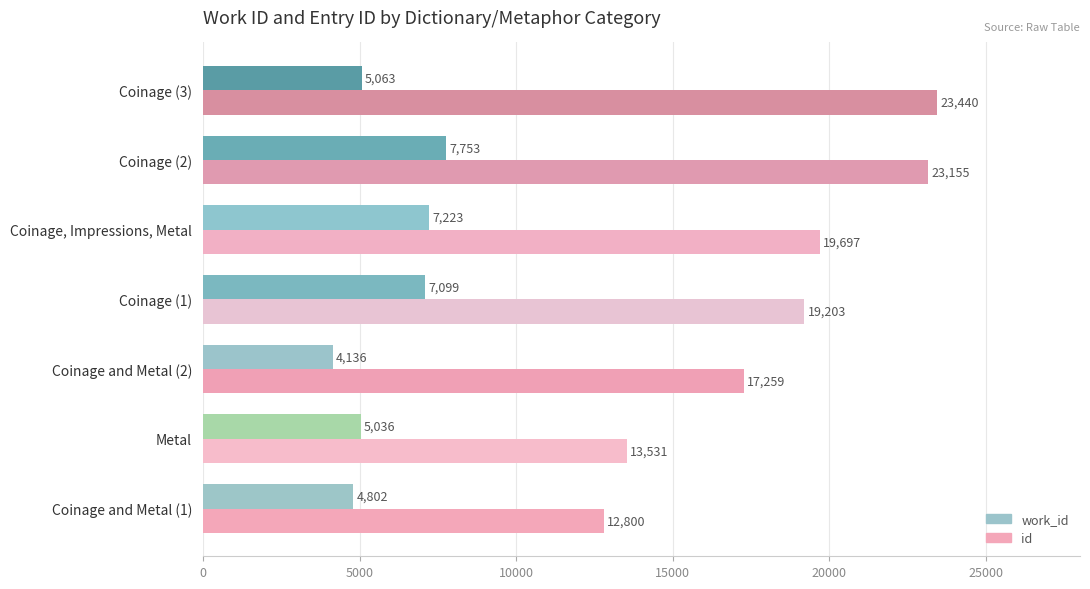

List the labels in order of work_id value, largest first.

Coinage (2), Coinage, Impressions, Metal, Coinage (1), Coinage (3), Metal, Coinage and Metal (1), Coinage and Metal (2)